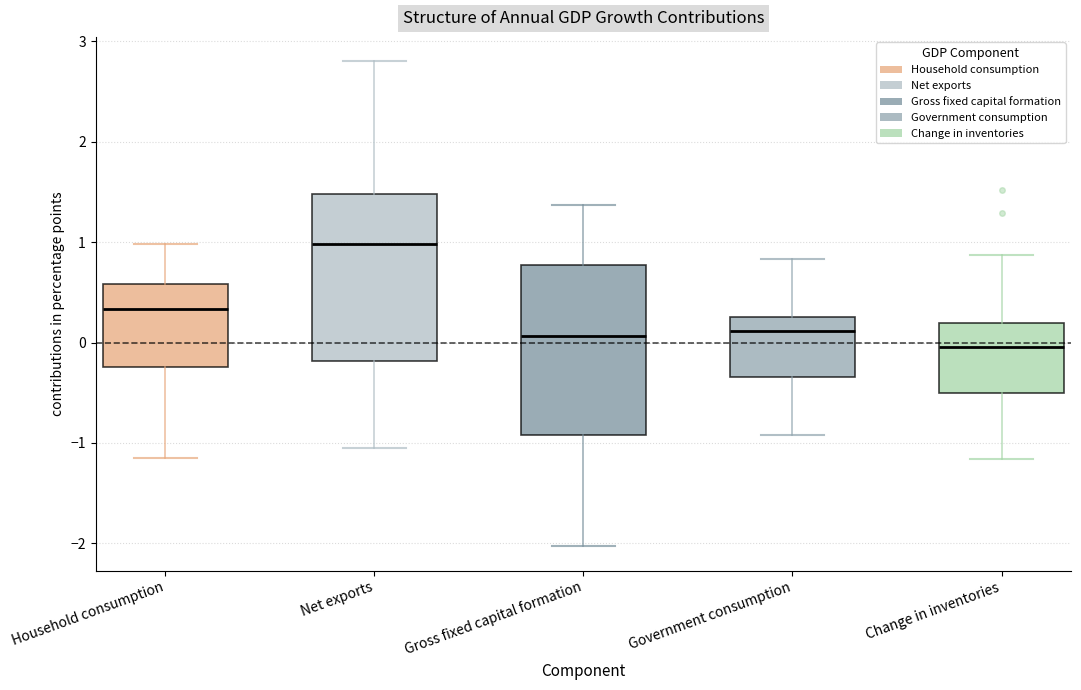

Which box's median line is the lowest?

Change in inventories